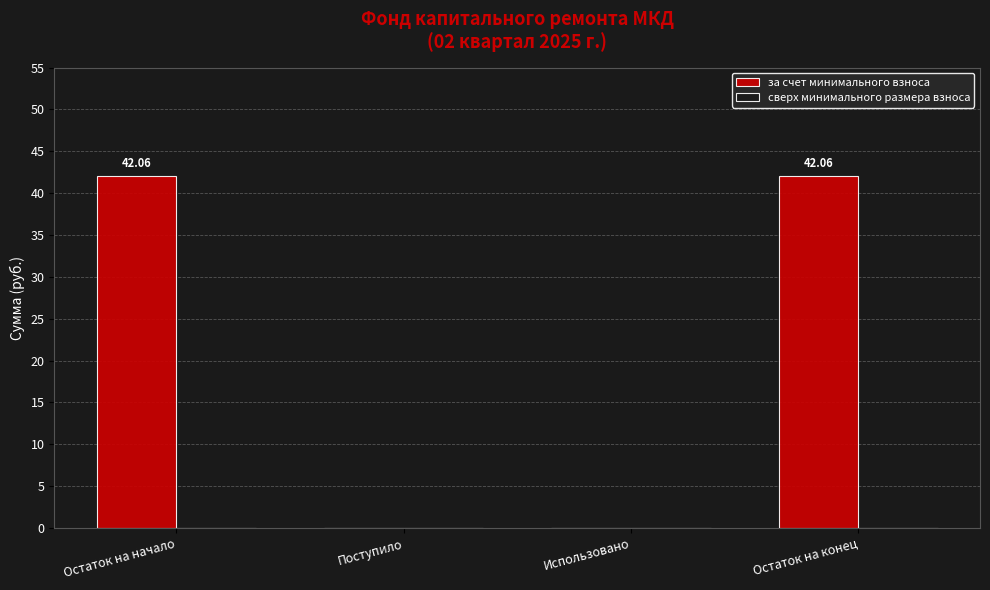

At which label does the data first exceed 42?

Остаток на начало